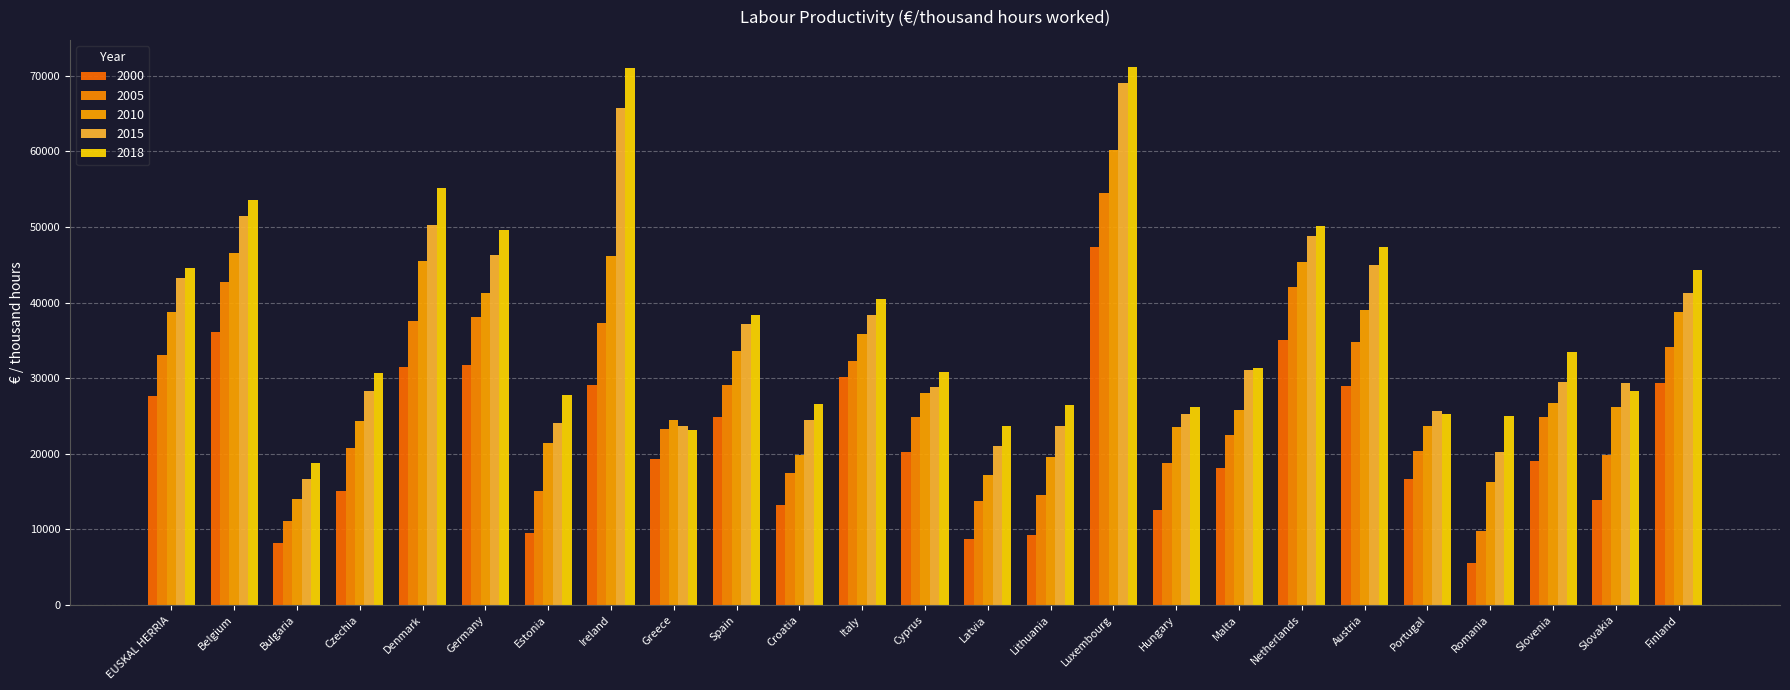

What are all the series names shown in the legend?

2000, 2005, 2010, 2015, 2018